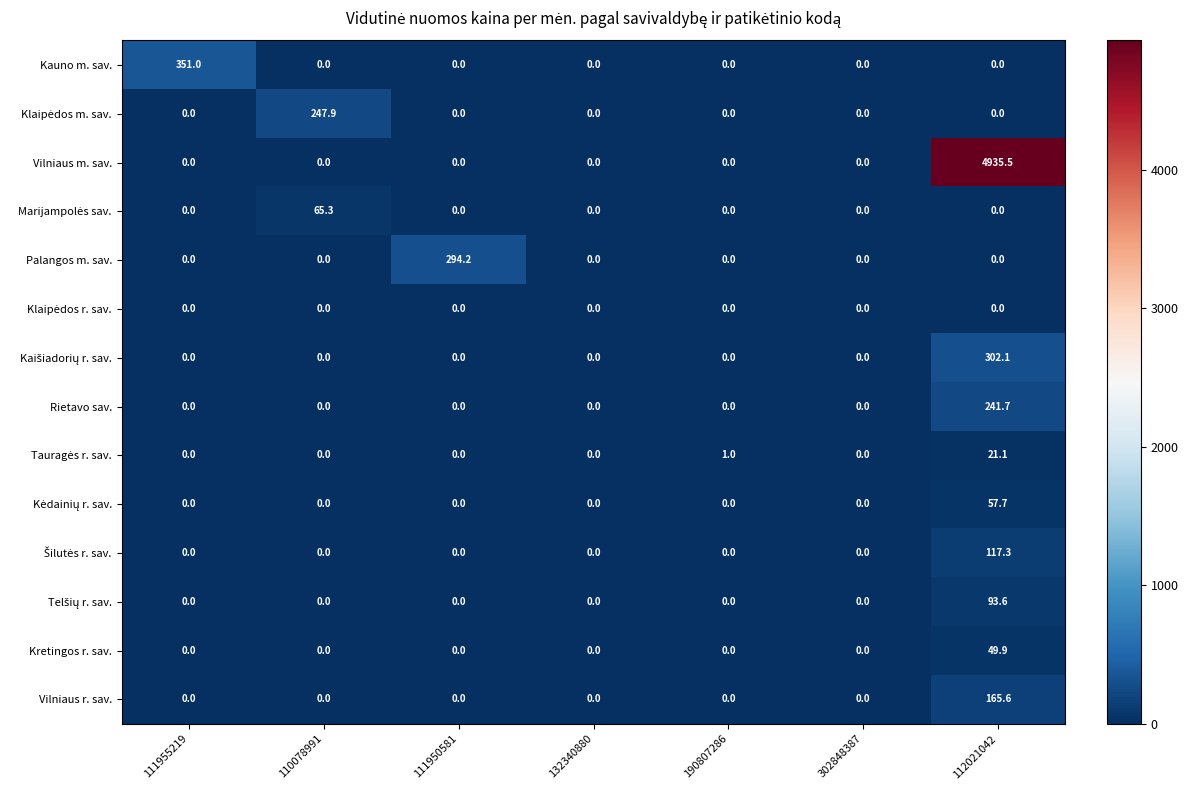

What is the greatest value displayed?

4935.5